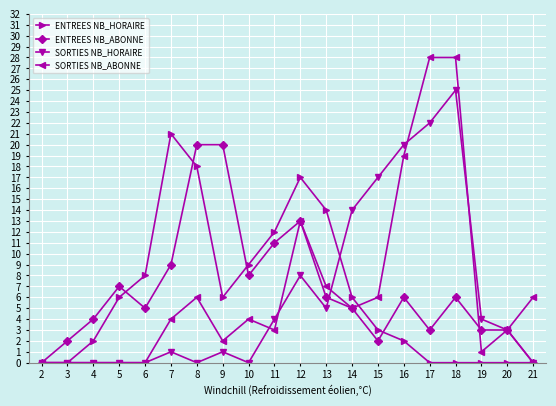

Does the chart have visible grid lines?

Yes